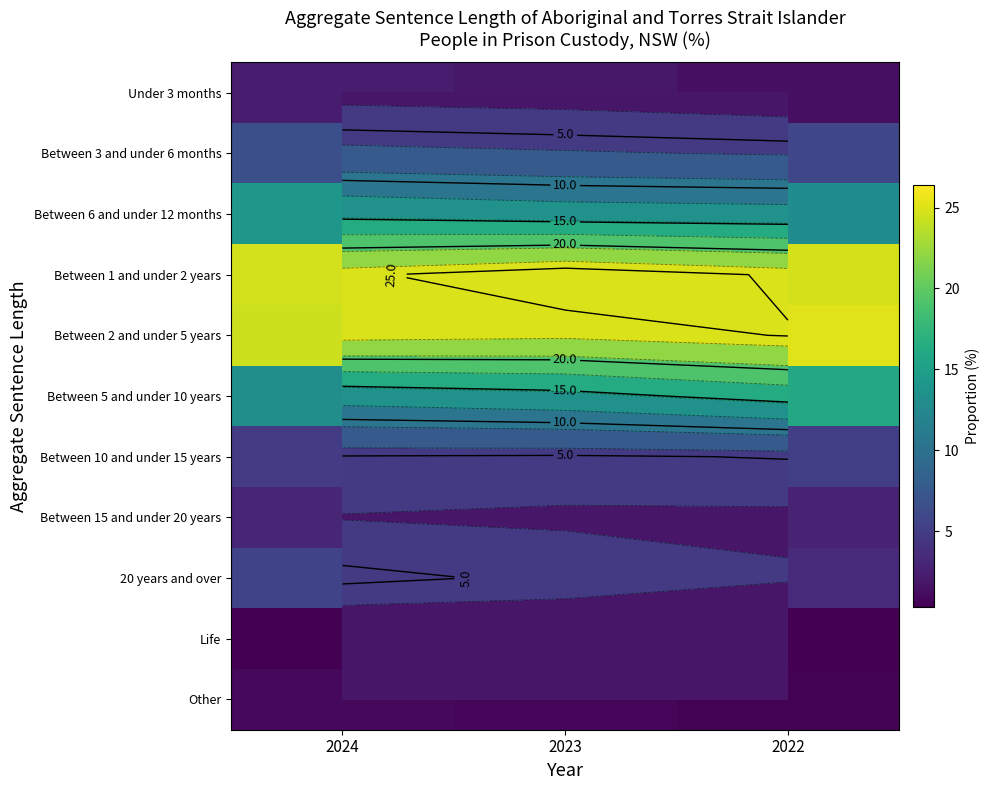

At how many categories does at least one series exceed 22?

3